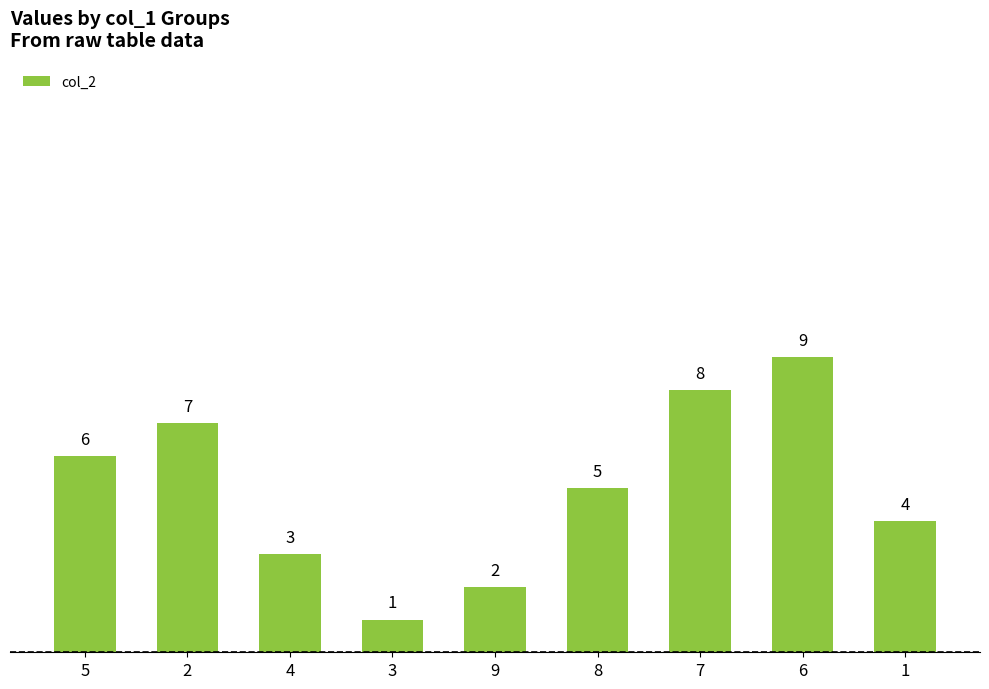

How many data points are less than 5?

4